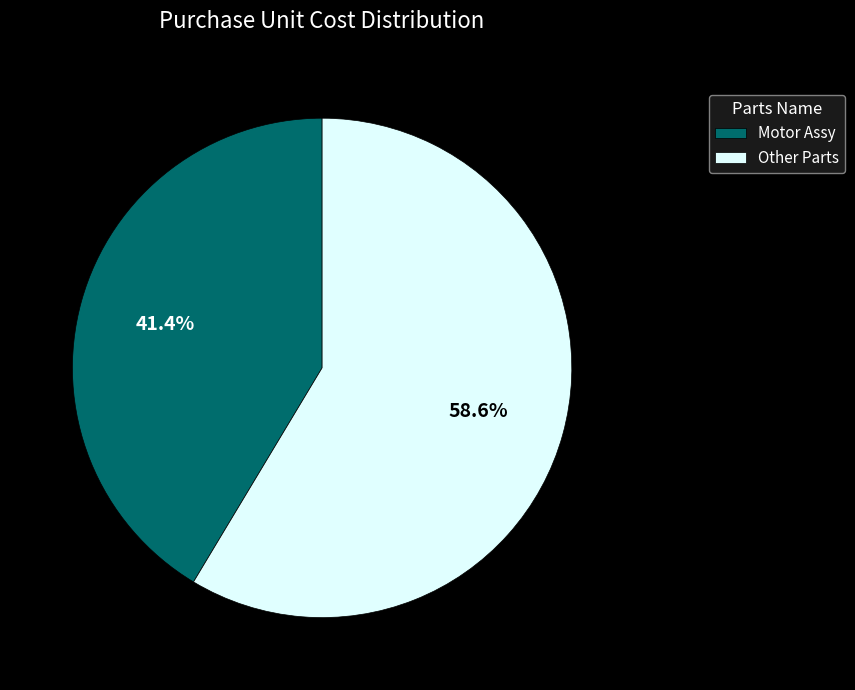

Rank the categories by value from highest to lowest.

Other Parts, Motor Assy